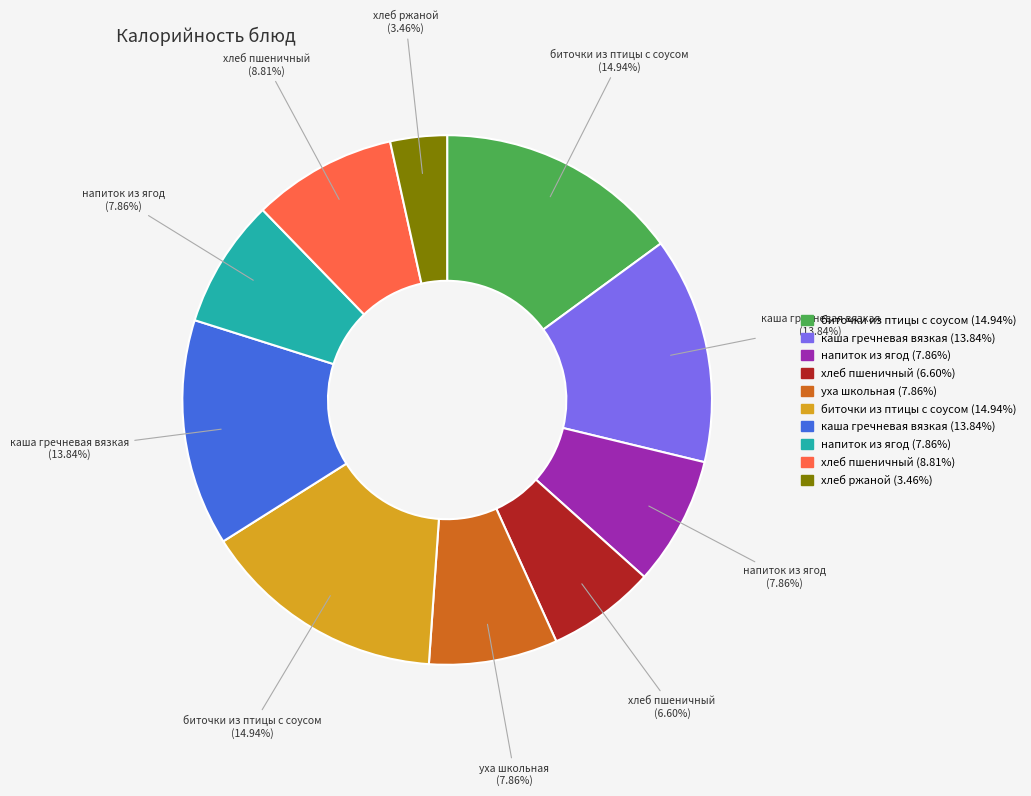

Is there any slice that represents more than half of the pie?

No